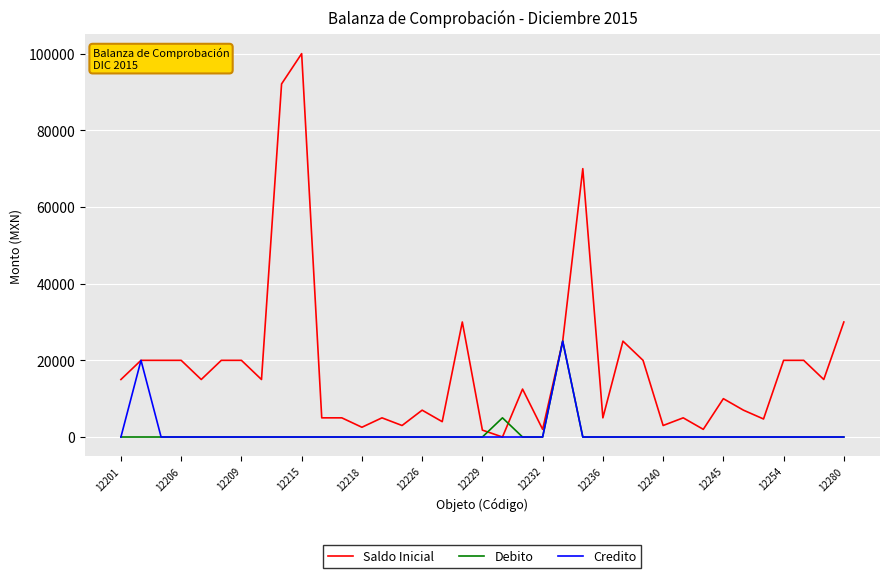

Which series has the largest total across all categories?

Saldo Inicial